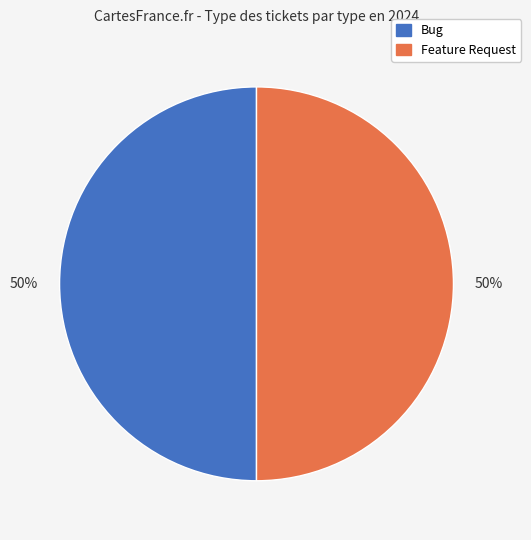

How many slices are in this pie chart?

2